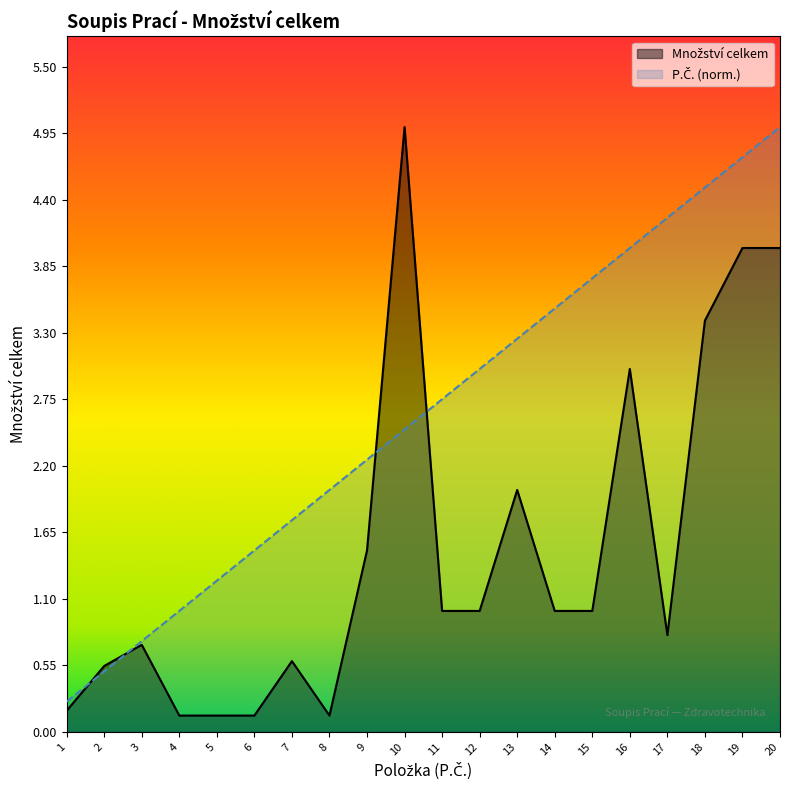

What is the value of the Item Index point at the 1st from the left?

0.2